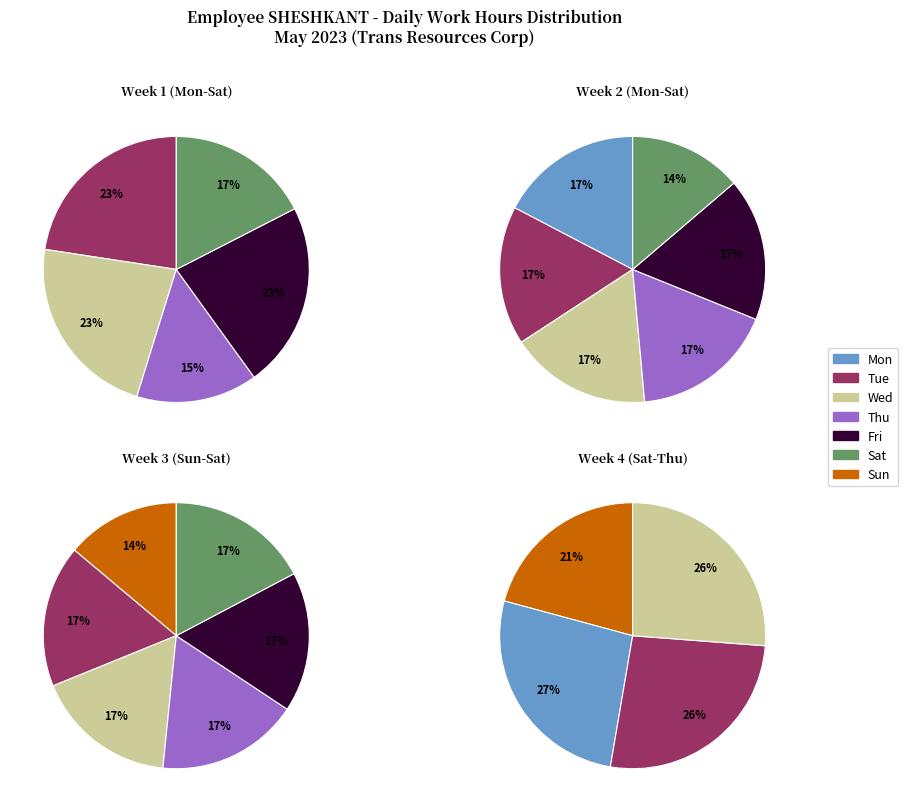

What is the largest slice in the pie chart?

Wed